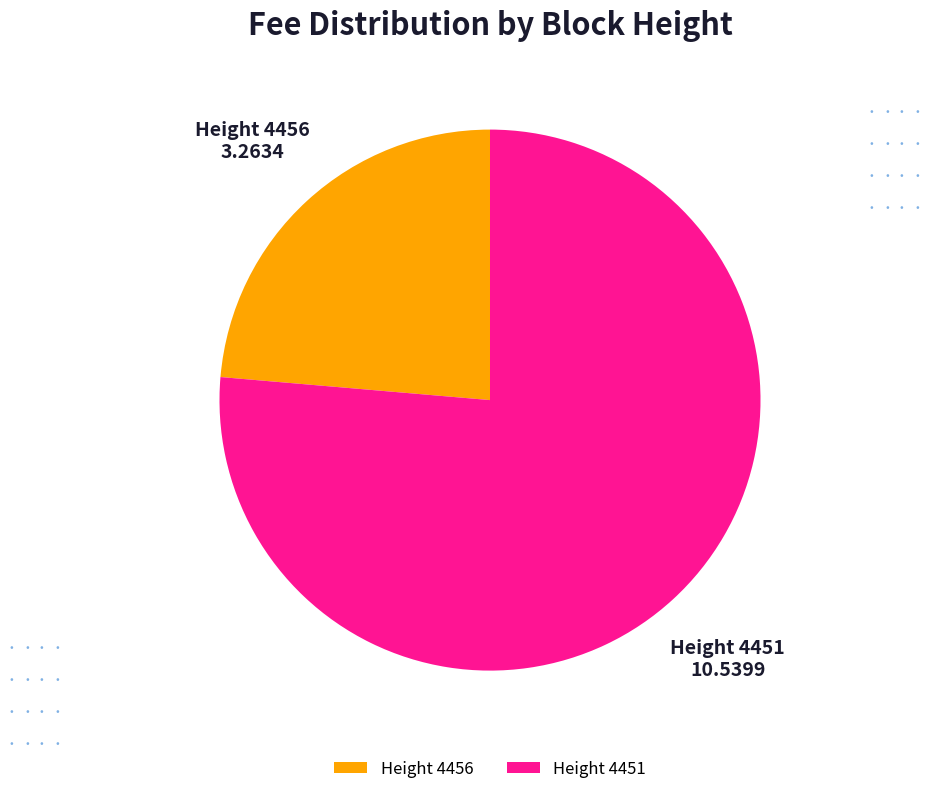

The Height 4451 slice represents 76% of the pie. True or false?

True